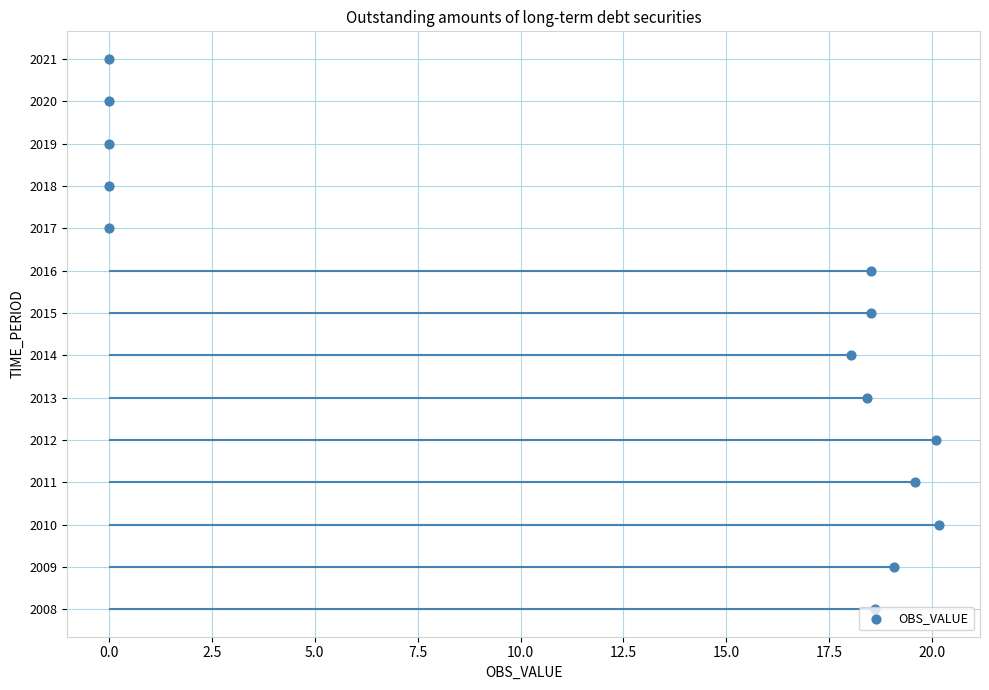

What is the change in value from 5.0 to 7.5?

+1